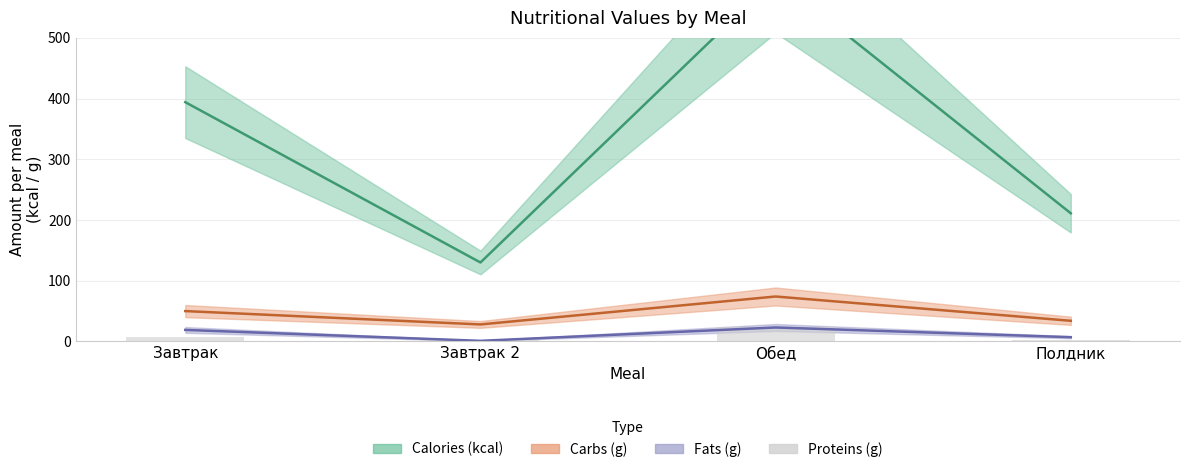

What value does the data have at Завтрак, to the nearest 5?

5